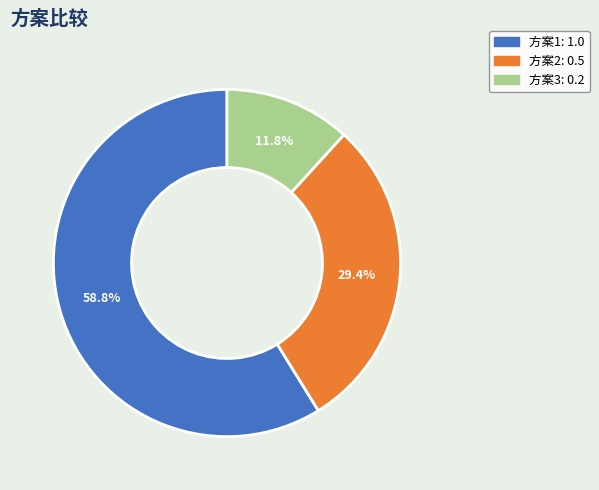

What is the smallest slice in the pie chart?

方案3